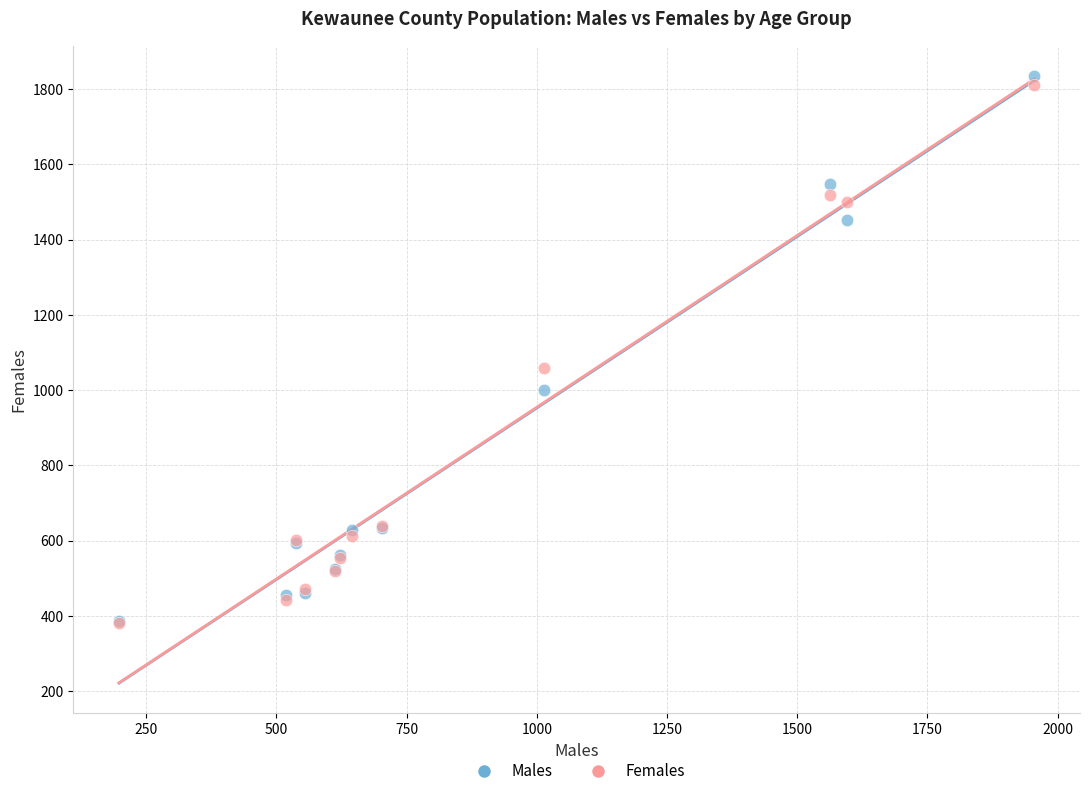

In the Males series, what Y value is closest to 1110?

1001.0